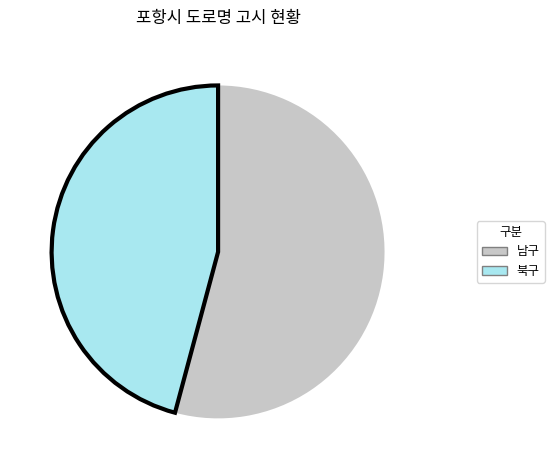

How many slices are in this pie chart?

2